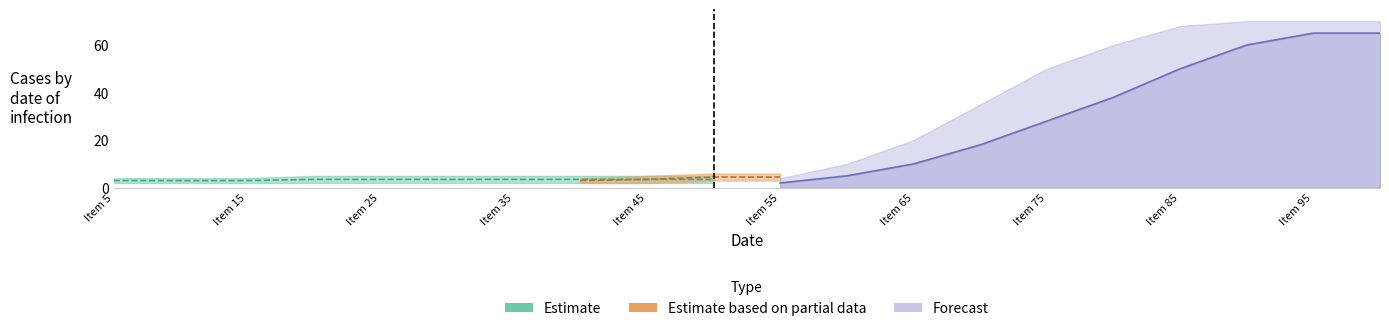

Which series ends up on top after the final intersection of Forecast and Estimate?

Forecast